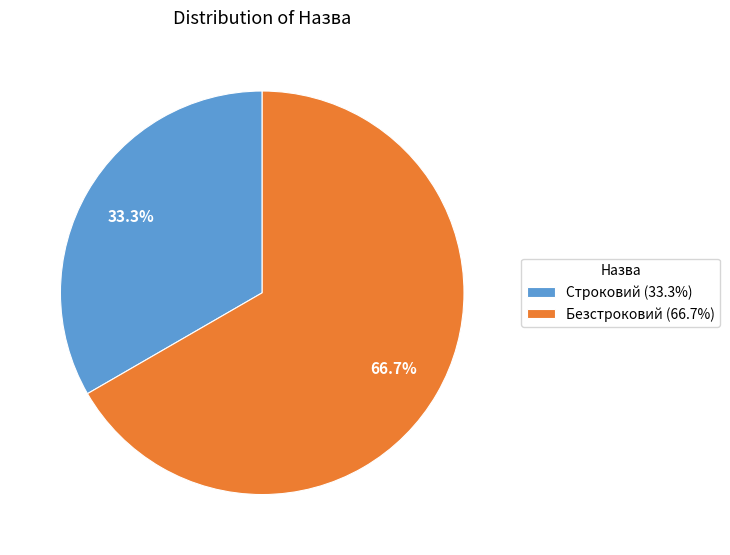

To the nearest percent, what portion does Строковий represent?

33%